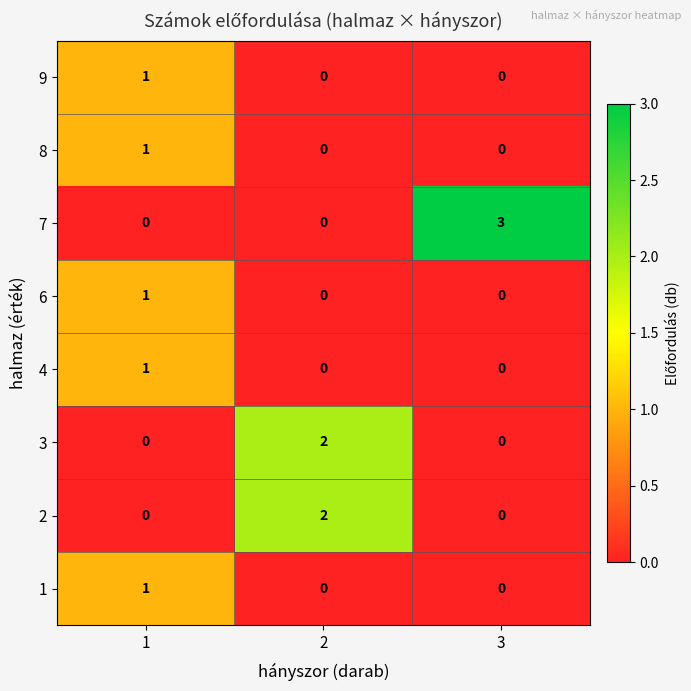

The value of 2 at 2 is 3. True or false?

False